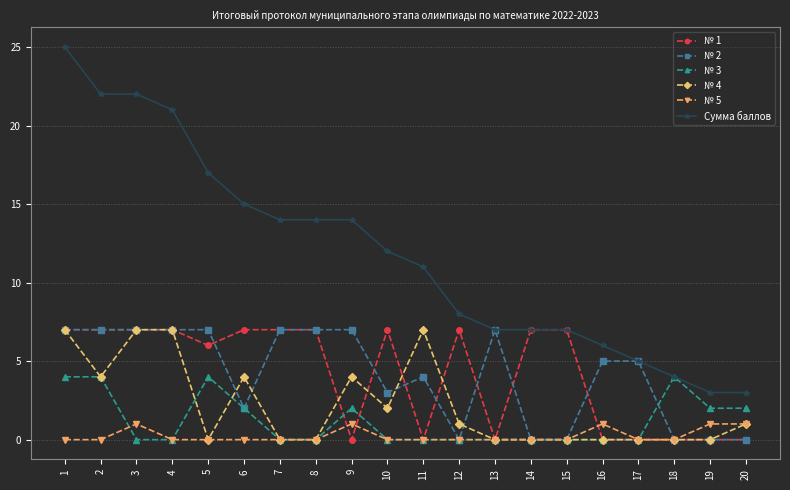

At which category is the sum across all series the highest?

1